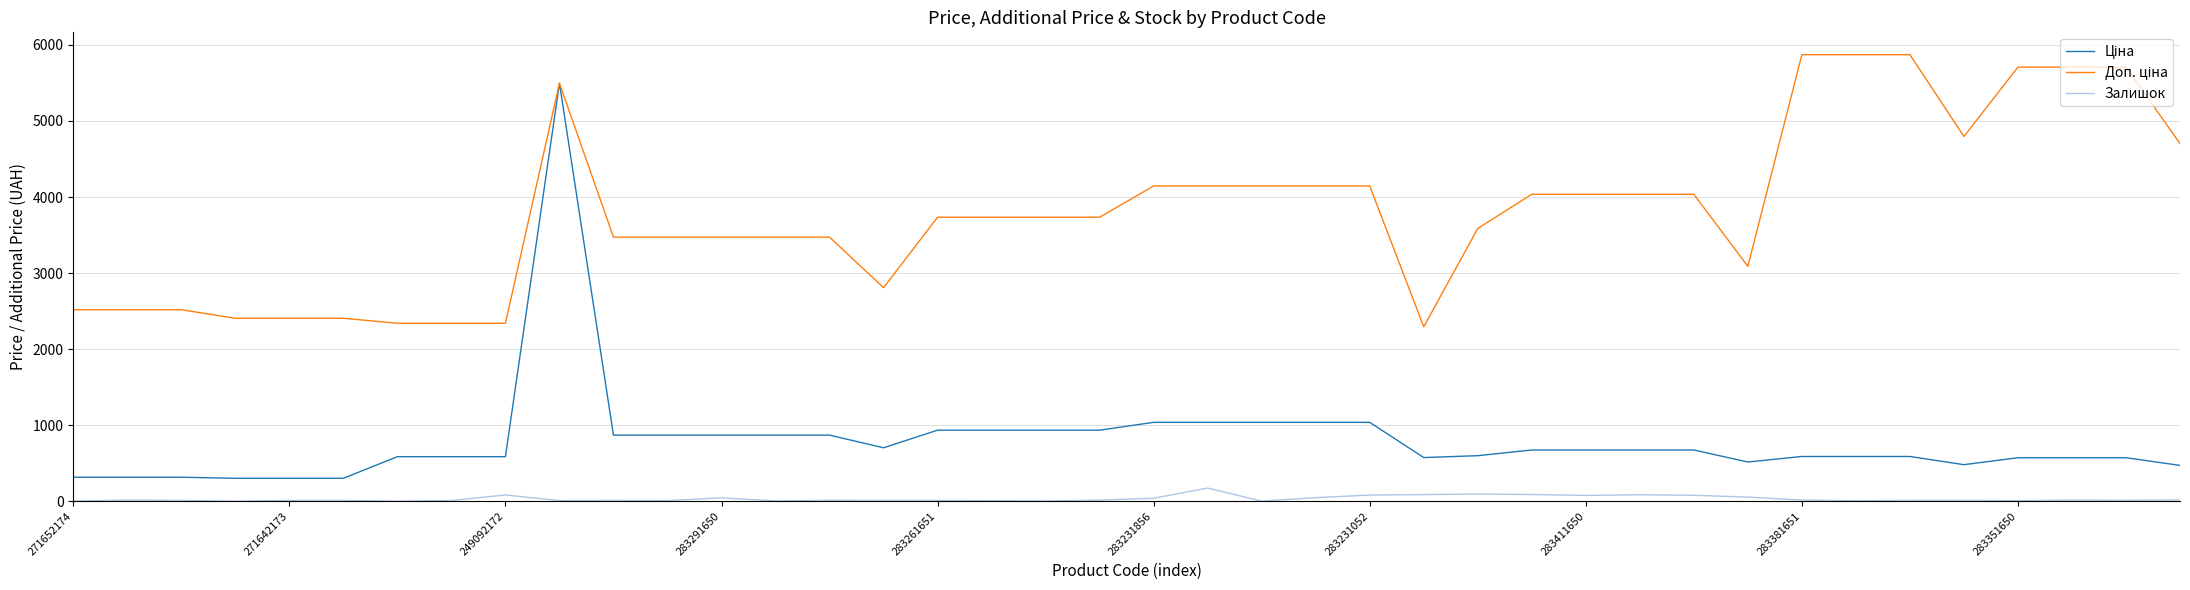

Where is Доп. ціна nearest to the value 4082?

27